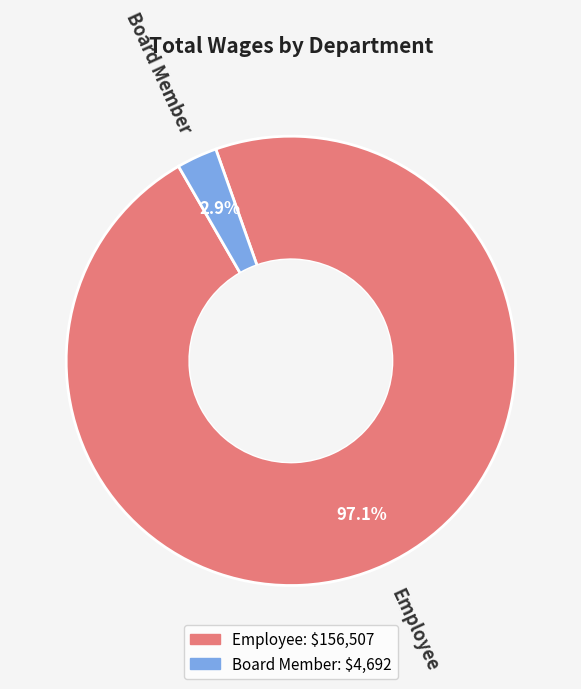

To the nearest percent, what is the combined percentage of Employee and Board Member?

100%